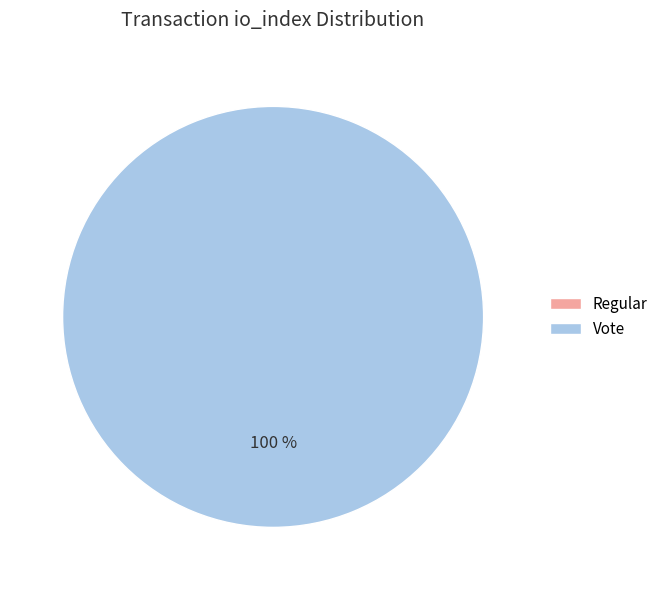

Is it true that Vote (io_index=3) is 92% of the pie?

False